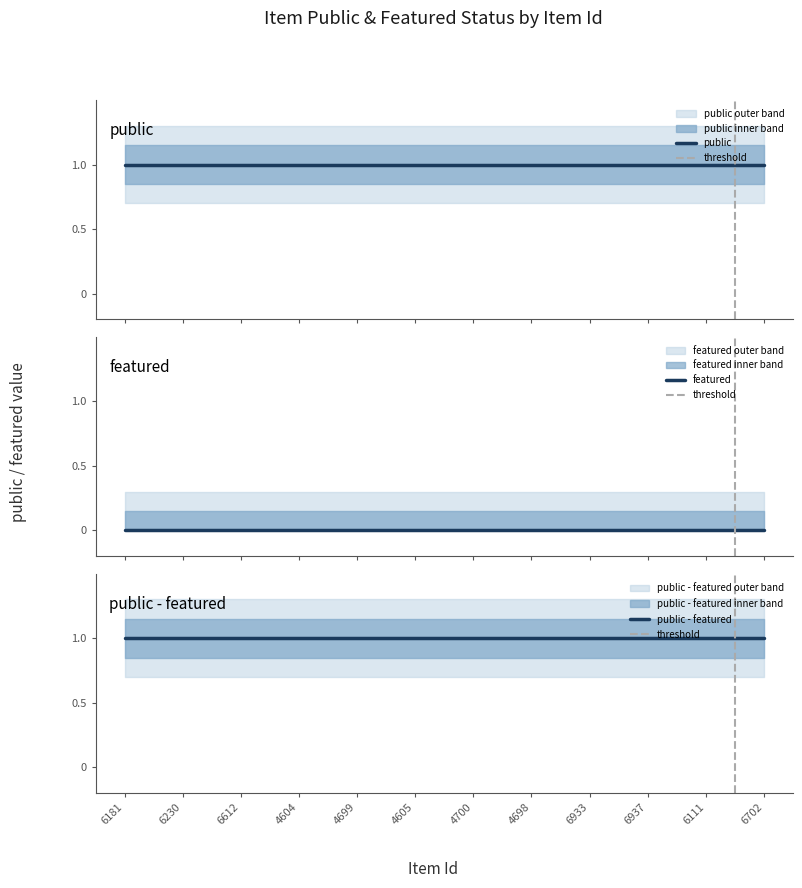

Reading left to right, transcribe all the data shown in this chart.

public: 1	1	1	1	1	1	1	1	1	1	1	1
featured: 0	0	0	0	0	0	0	0	0	0	0	0